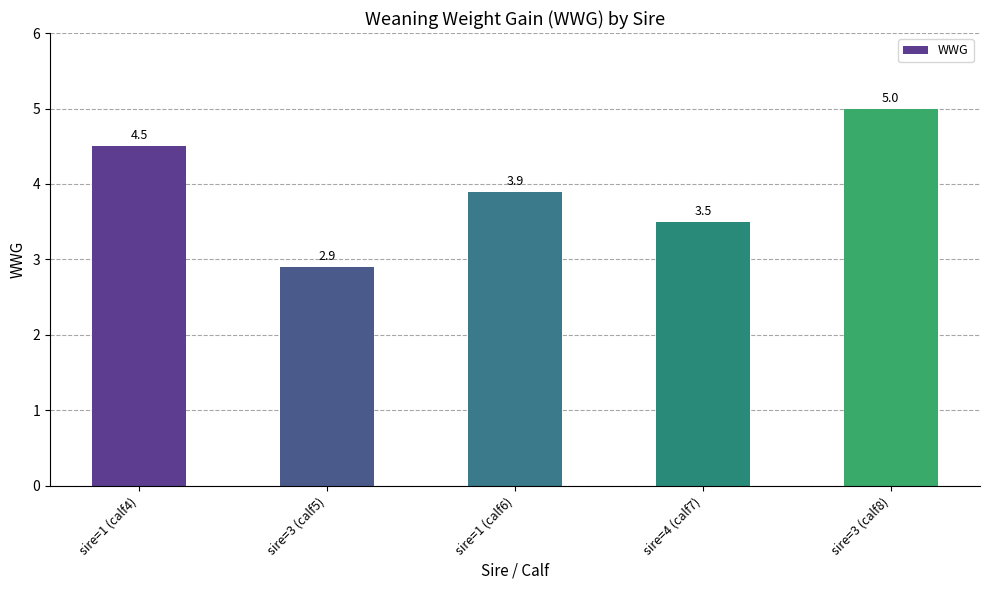

What is the label of the 5th bar from the right?

sire=1 (calf4)